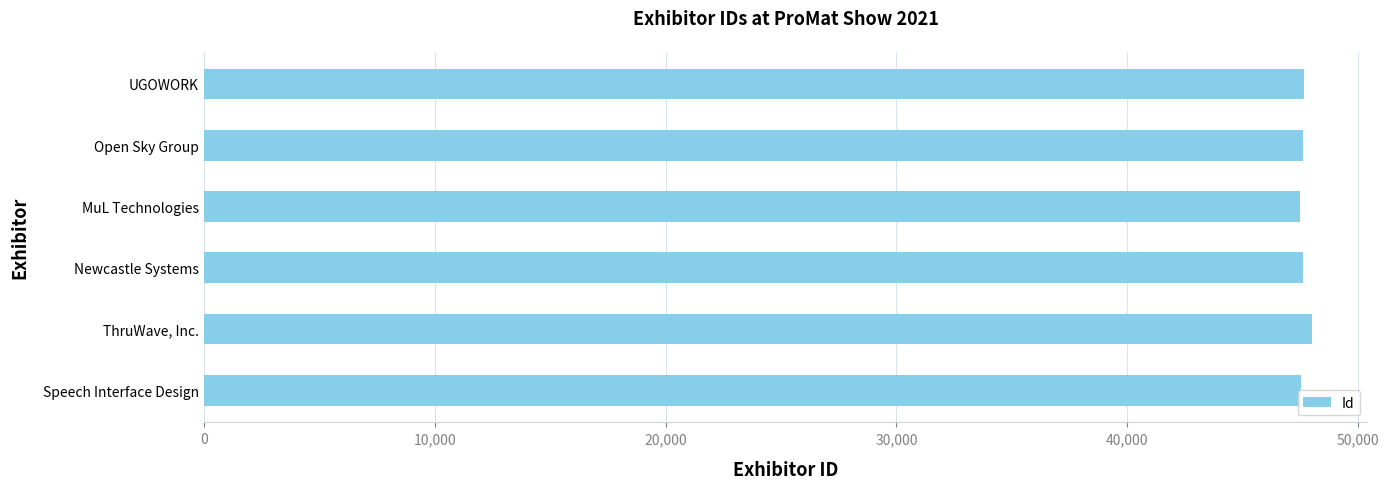

The value at Newcastle Systems is 47630. True or false?

True